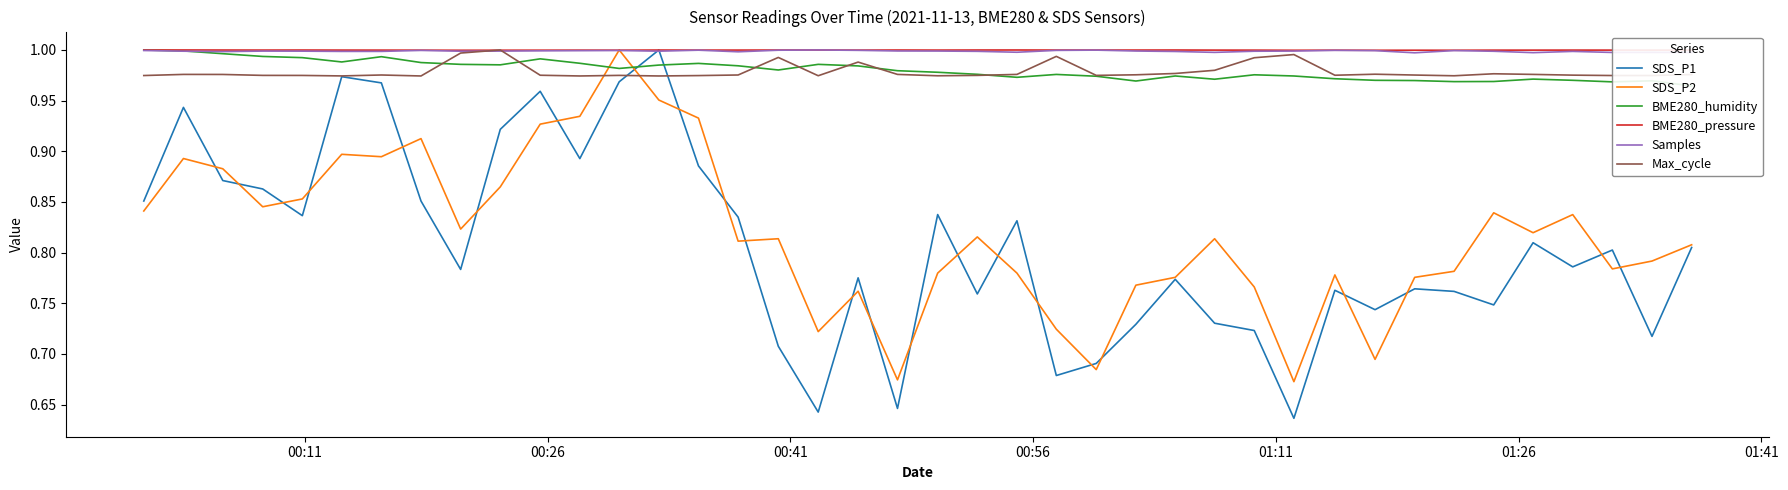

What position from the left is 00:26?

2